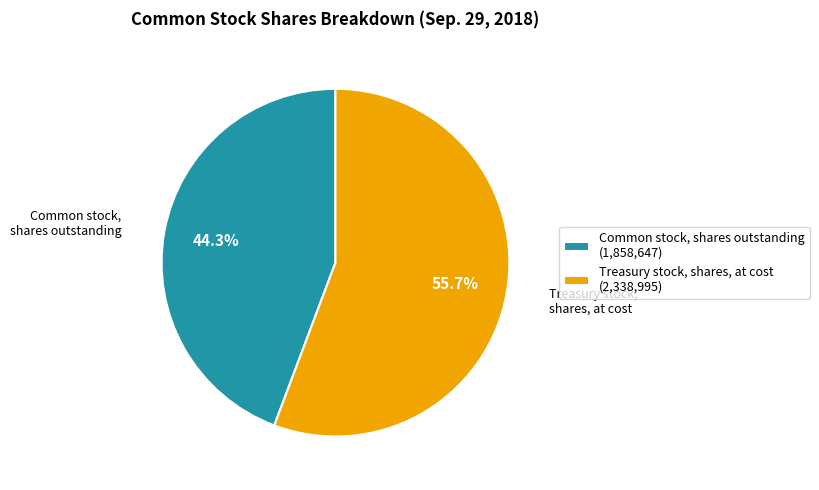

Which slice represents more than half of the pie?

Treasury stock, shares, at cost